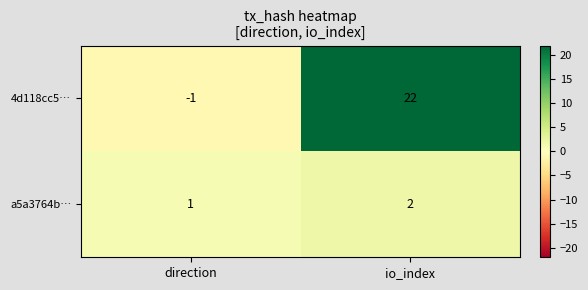

At how many categories does at least one series exceed 3?

1